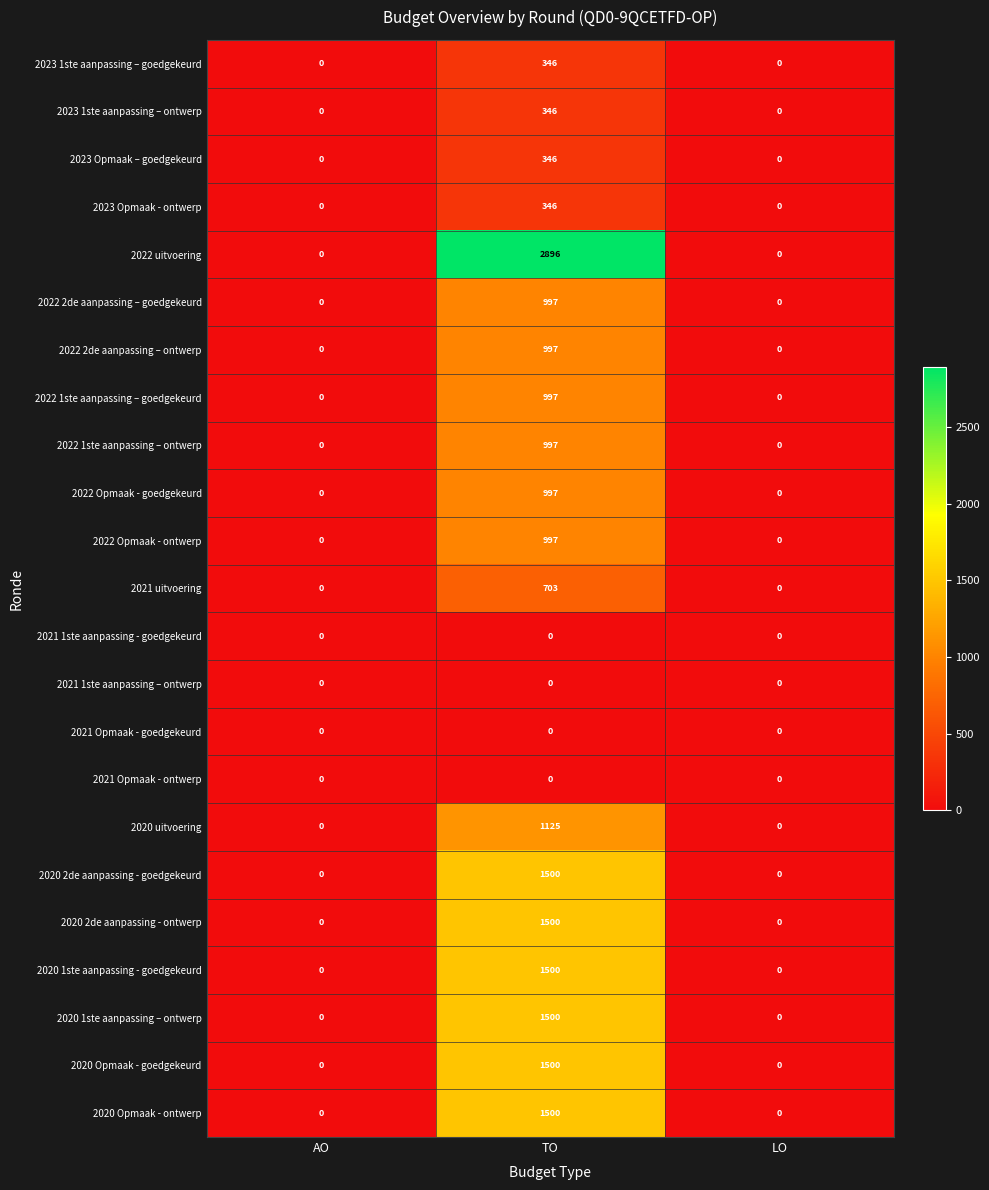

What is the average value of the 2022 2de aanpassing – goedgekeurd series?

332